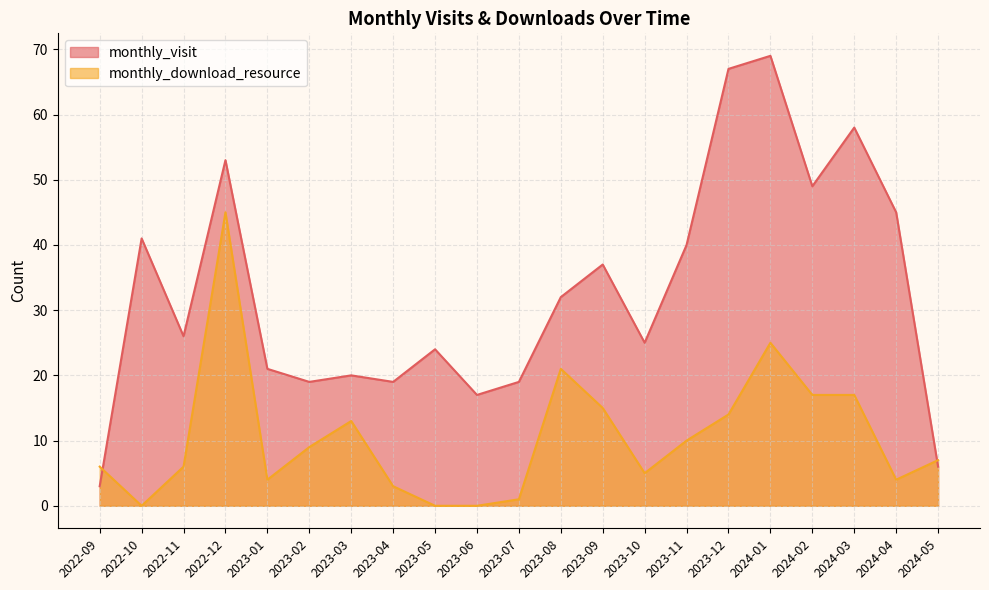

Between 2023-02 and 2024-03, which series saw the biggest shift?

monthly_visit